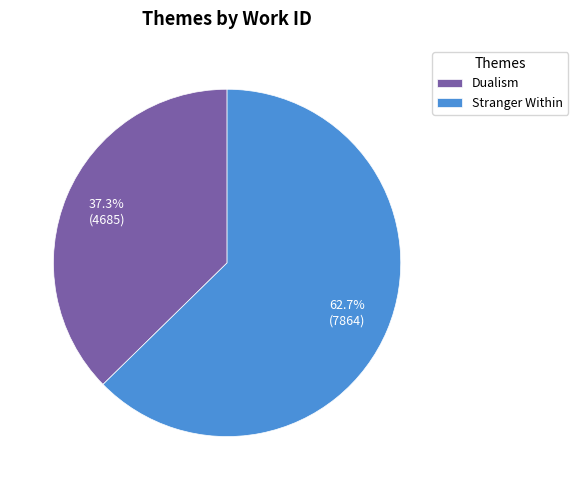

How many segments does this pie chart have?

2